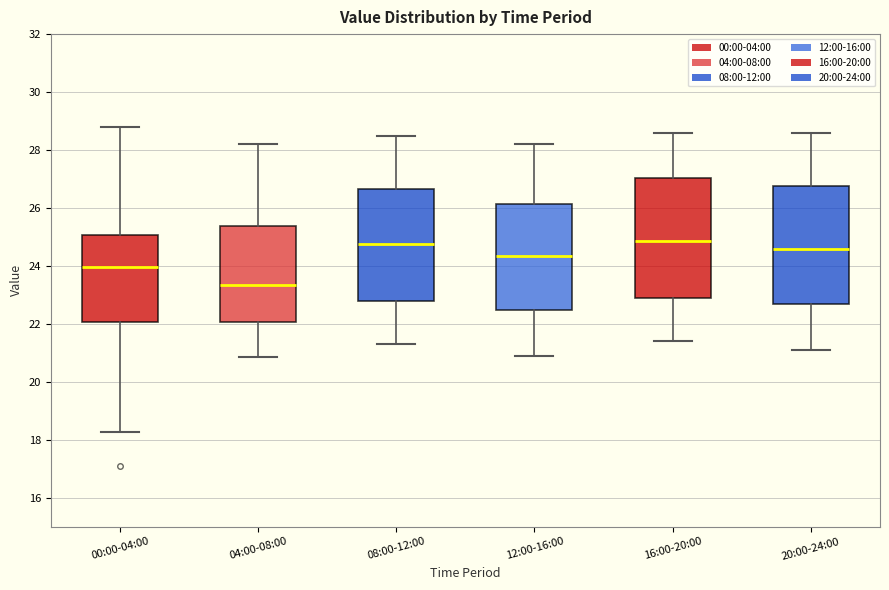

Which box's median line is the lowest?

04:00-08:00